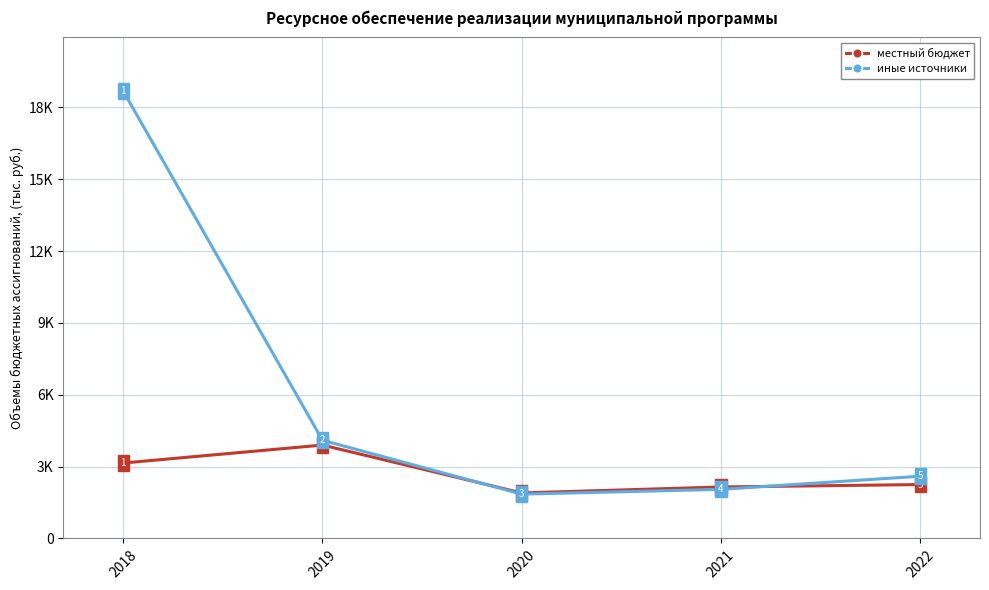

After their last crossing, which series has the higher values: местный бюджет or иные источники?

иные источники